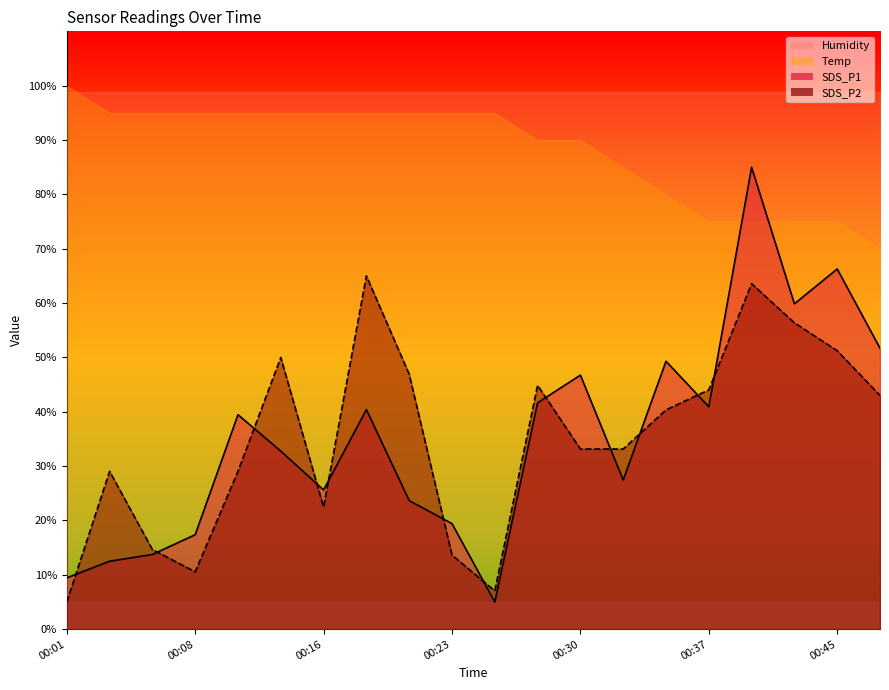

True or false: SDS_P1 has more than 0 points higher than both neighbors.

True